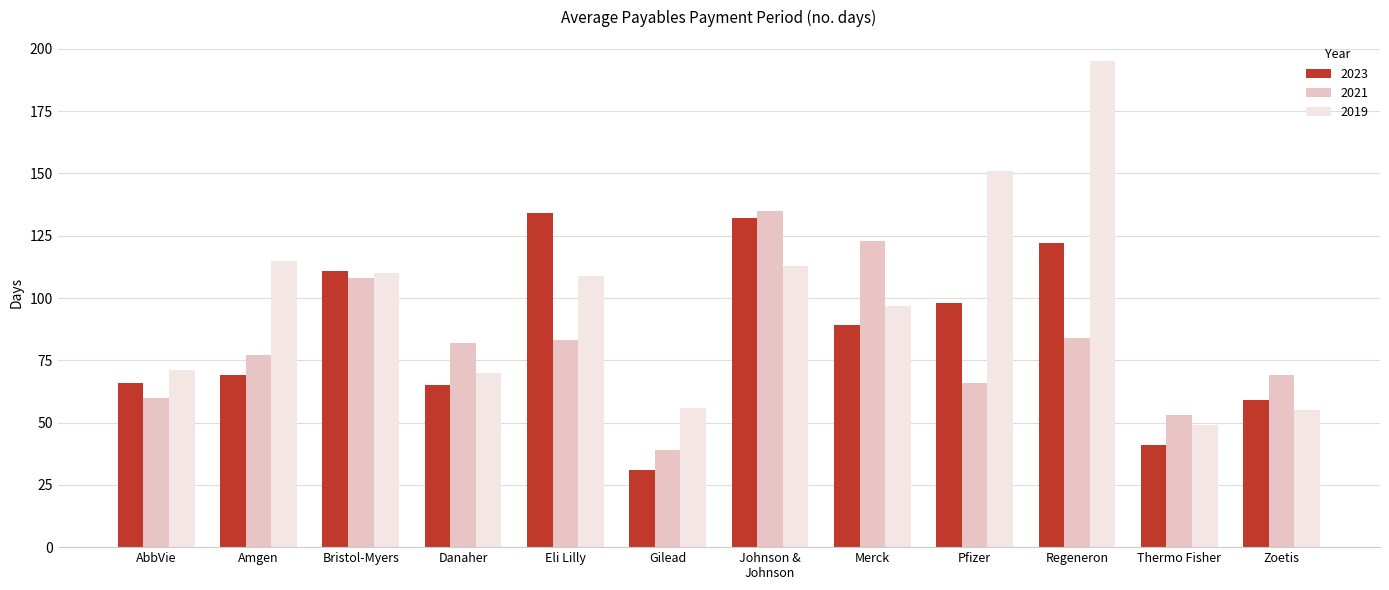

What is the total value across all series at Bristol-Myers?

329